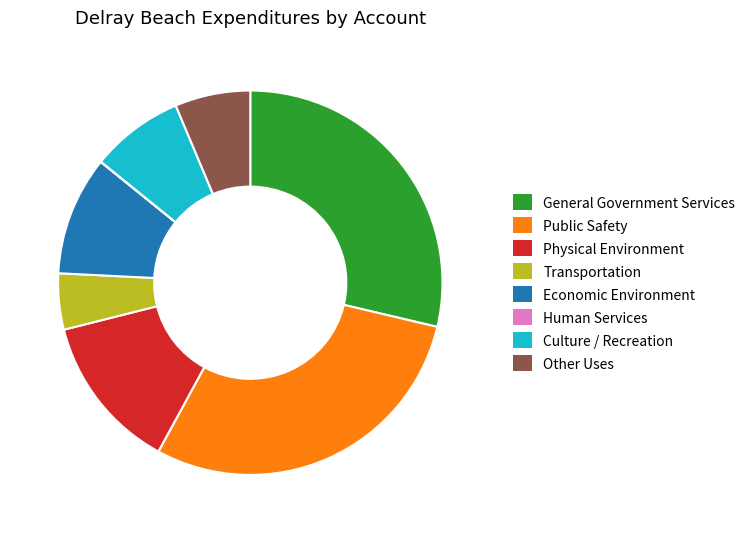

Combined, do Public Safety and Transportation account for over 50%?

No